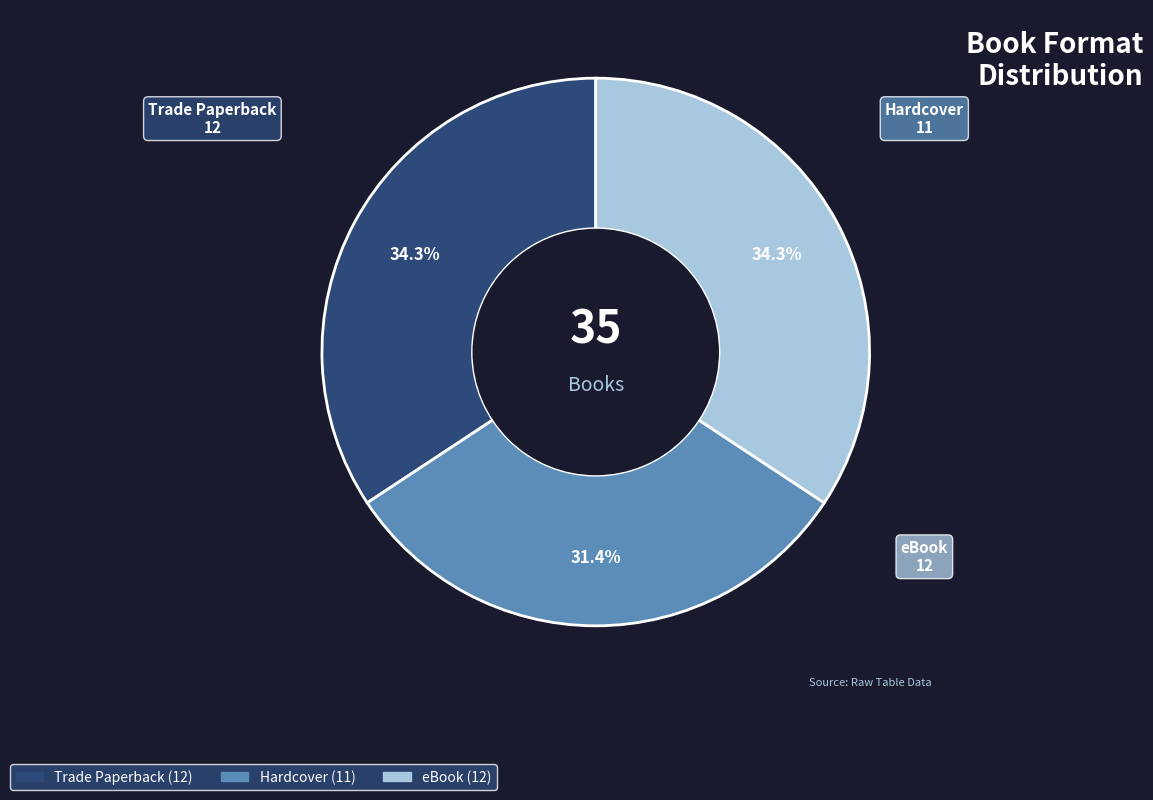

How many slices are in this pie chart?

3